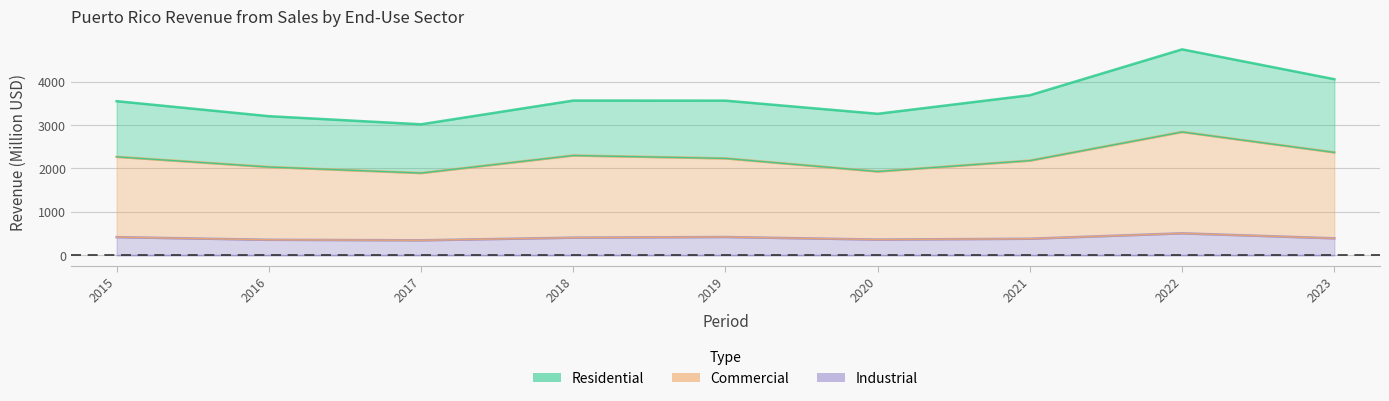

What is the difference between the second highest and minimum values in the Commercial series?

476